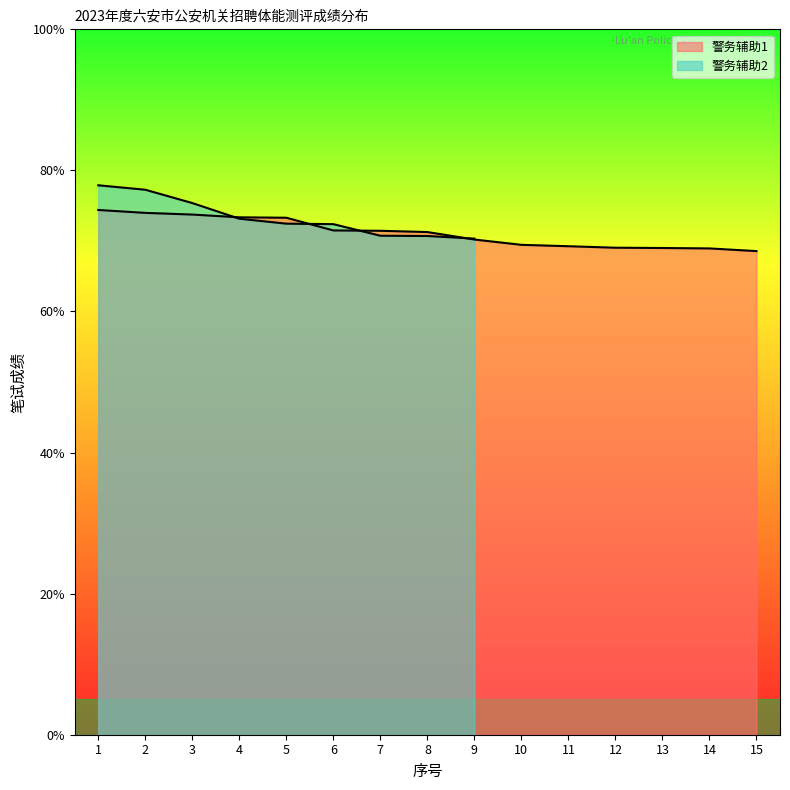

What is the minimum value shown in the chart?

68.6